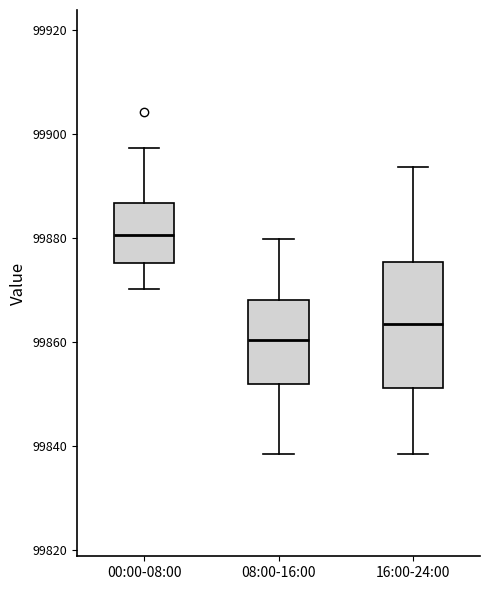

Reading left to right, transcribe this box plot: for each box, give where its median line is, the range the box spans, and where its two whiskers end, as read against the y-axis. The values are not printed on the chart, so give them approximately, as read against the axis.

00:00-08:00: median 99880, box 99876 to 99886, whiskers 99870 to 99898
08:00-16:00: median 99860, box 99852 to 99868, whiskers 99838 to 99880
16:00-24:00: median 99864, box 99852 to 99876, whiskers 99838 to 99894